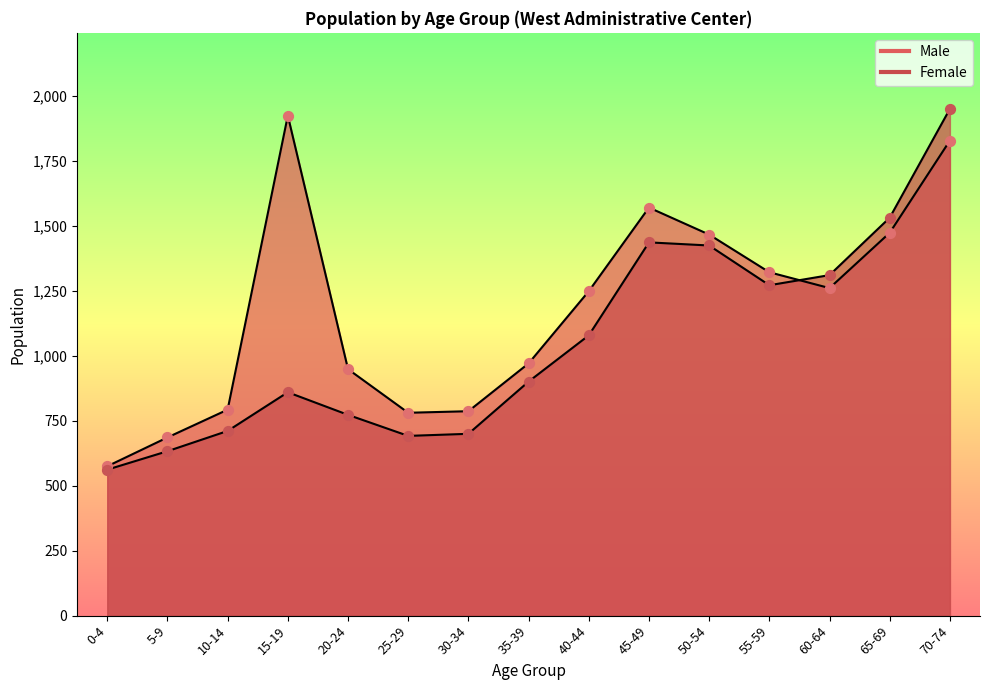

Is the value of Female at 5-9 greater than the value of Male at 55-59?

No